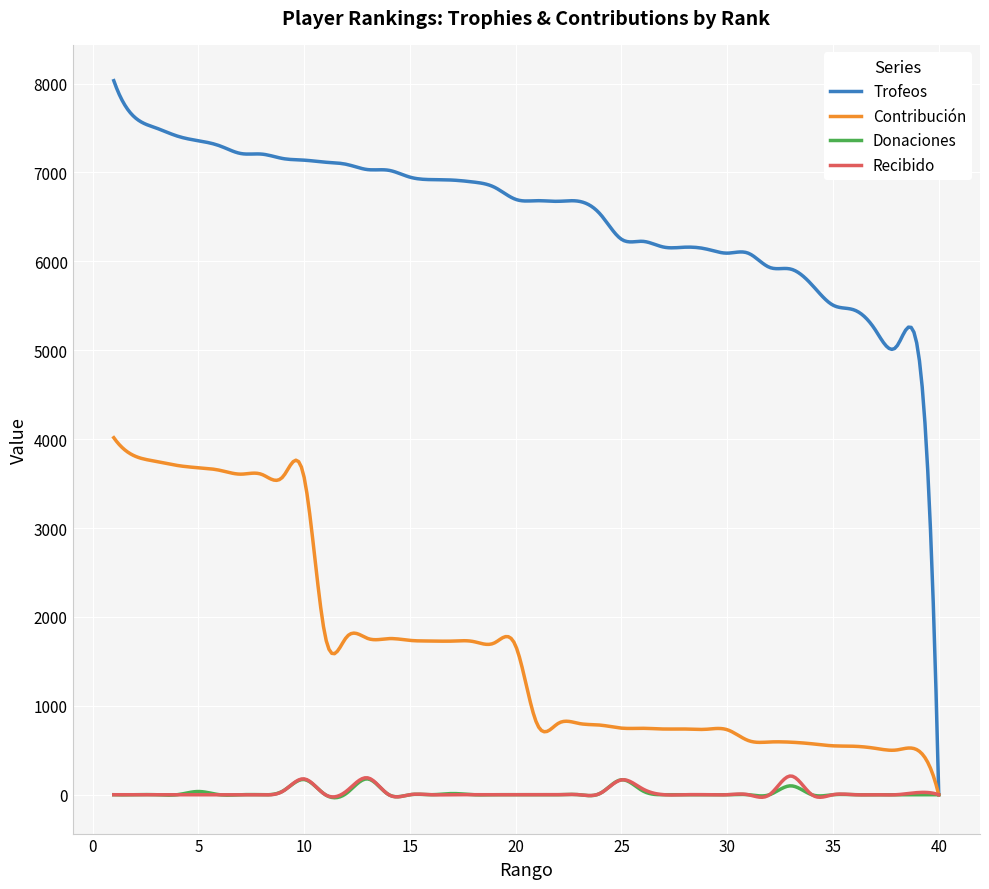

Which series has the largest total across all categories?

Trofeos